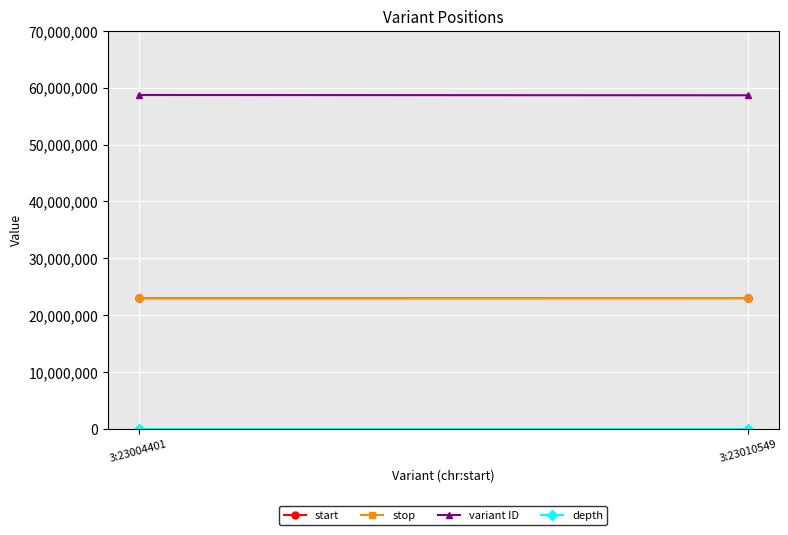

What are all the series names shown in the legend?

start, stop, variant ID, depth